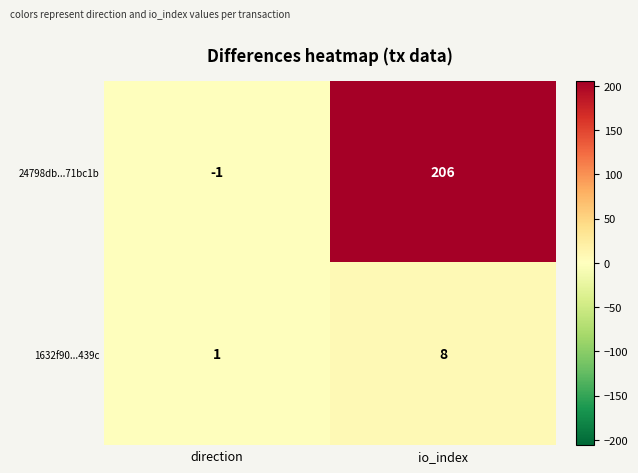

Reading left to right, extract all data points from this chart.

24798db...71bc1b: -1	206
1632f90...439c: 1	8